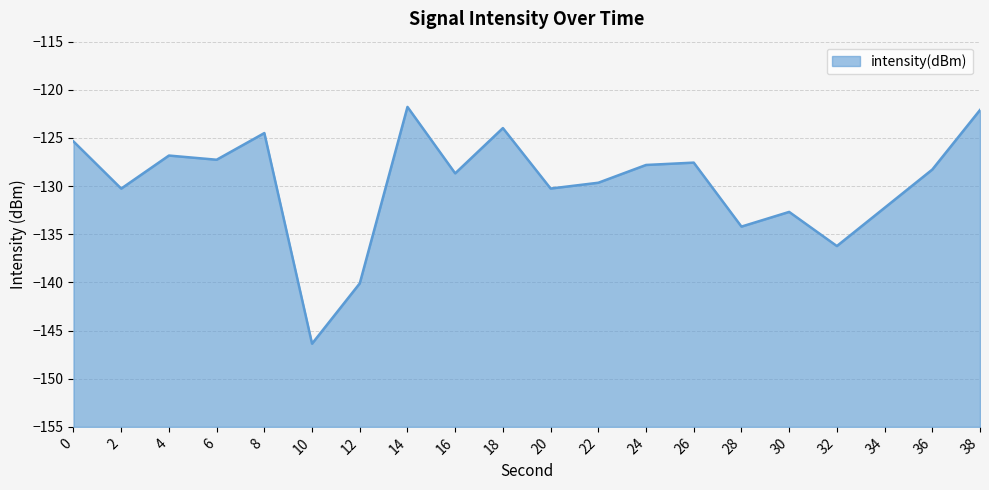

What is the approximate value at 22?

-129.6